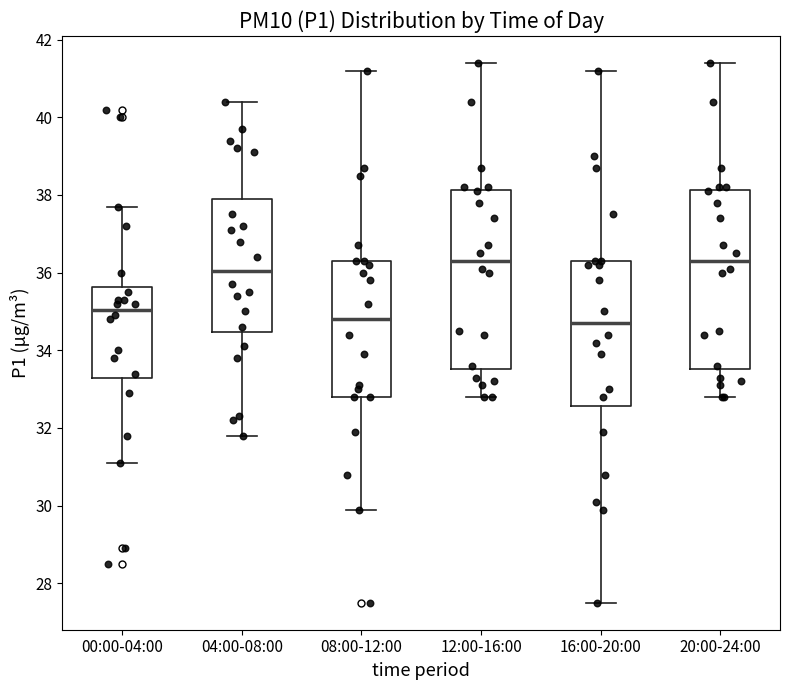

Reading left to right, read every box against the y-axis: the position of its median line, the range the box covers, and the ends of its whiskers. The values are not printed on the chart, so give them approximately, as read against the axis.

00:00-04:00: median 35.0, box 33.2 to 35.6, whiskers 31.2 to 37.8
04:00-08:00: median 36.0, box 34.4 to 38.0, whiskers 31.8 to 40.4
08:00-12:00: median 34.8, box 32.8 to 36.4, whiskers 30.0 to 41.2
12:00-16:00: median 36.4, box 33.6 to 38.2, whiskers 32.8 to 41.4
16:00-20:00: median 34.8, box 32.6 to 36.4, whiskers 27.6 to 41.2
20:00-24:00: median 36.4, box 33.6 to 38.2, whiskers 32.8 to 41.4